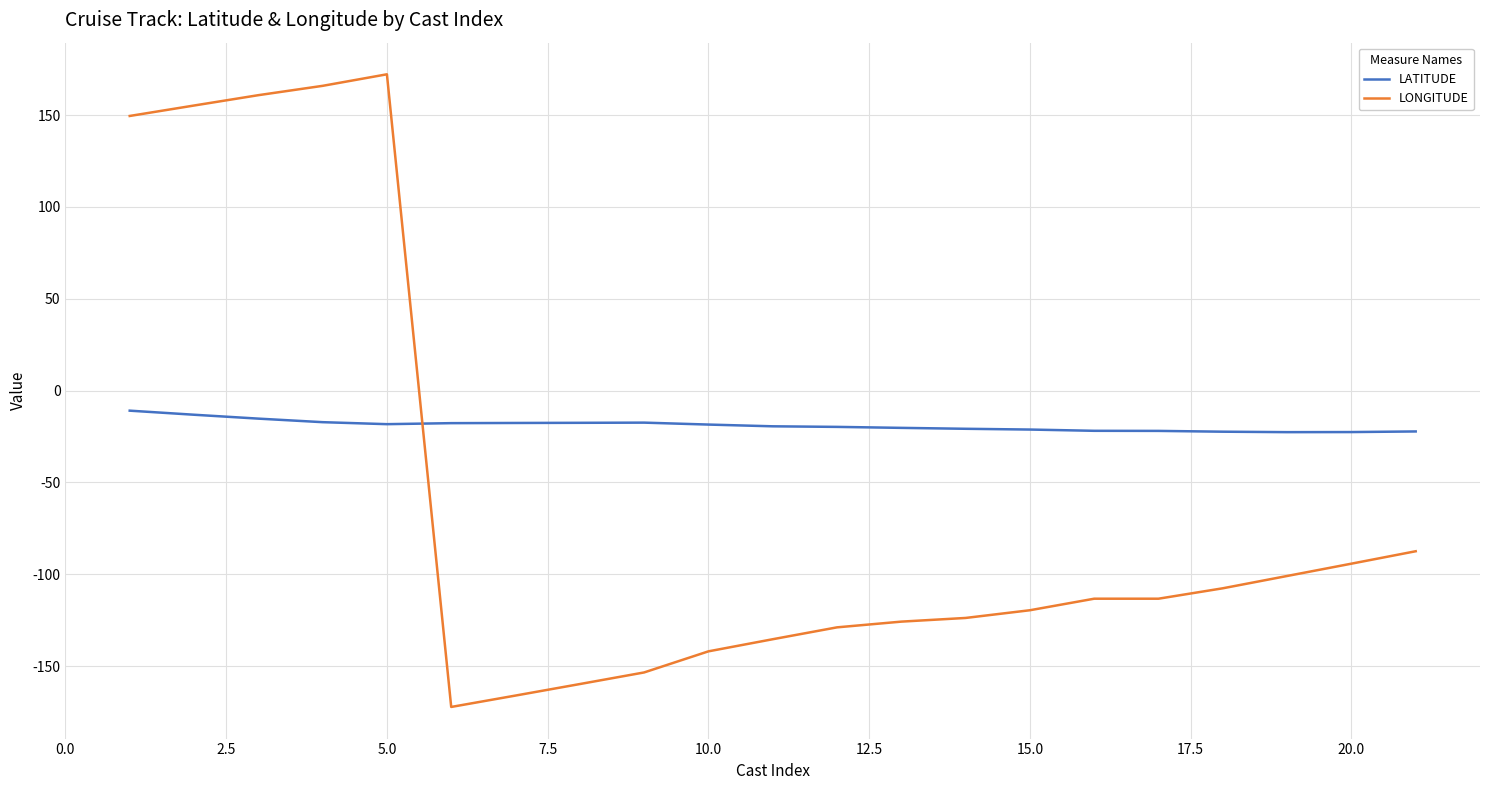

After their last crossing, which series has the higher values: LONGITUDE or LATITUDE?

LATITUDE